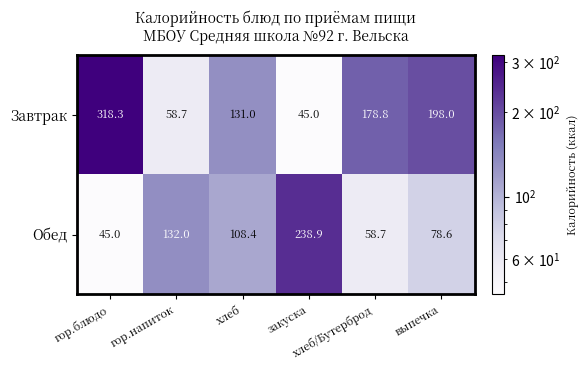

What is the difference between the second highest and minimum values in the Обед series?

87.0